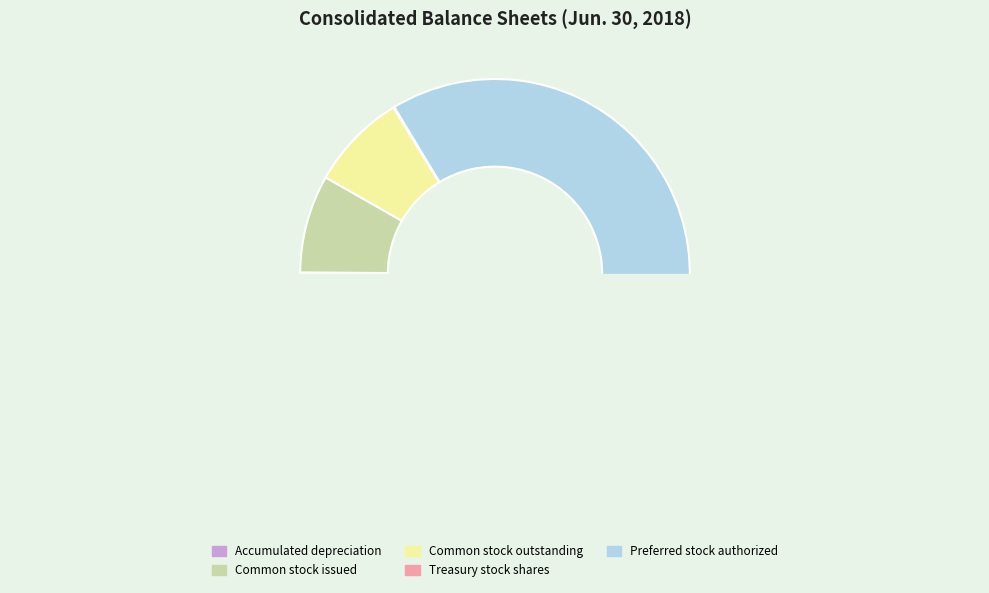

Combined, do Common stock issued and Treasury stock shares account for over 50%?

No